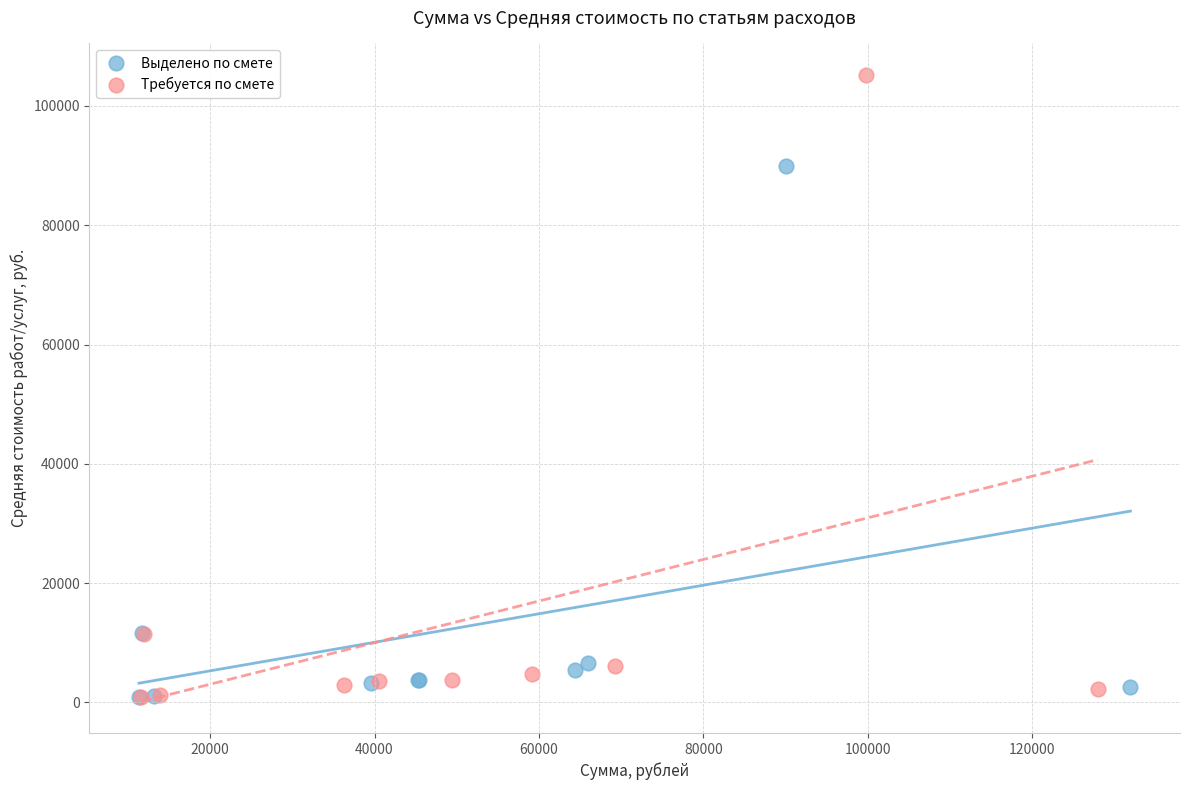

Which series has the largest Y range (max minus min)?

Требуется по смете